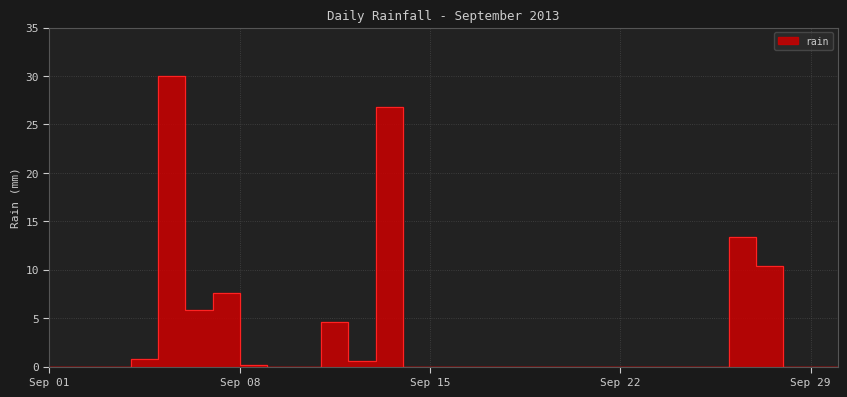

Which label corresponds to the largest value in the chart?

2013-09-06